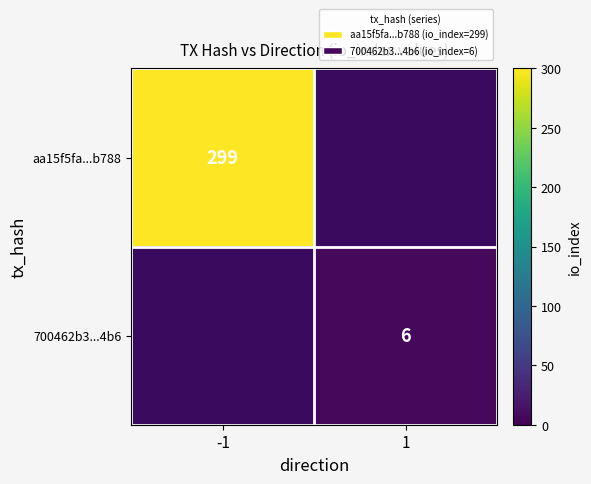

How many data points does each series have?

2